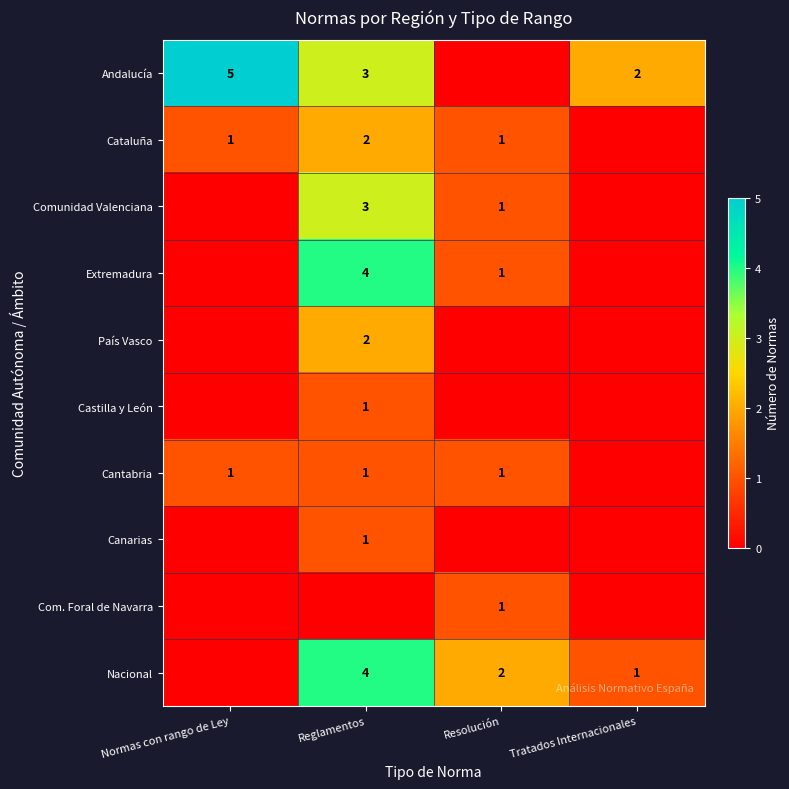

Which category has the lowest value across all series?

Resolución